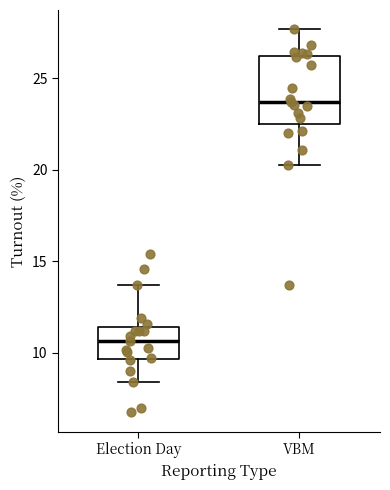

Reading left to right, transcribe this box plot: for each box, give where its median line is, the range the box spans, and where its two whiskers end, as read against the y-axis. The values are not printed on the chart, so give them approximately, as read against the axis.

Election Day: median 10.5, box 9.5 to 11.5, whiskers 8.5 to 13.5
VBM: median 23.5, box 22.5 to 26.0, whiskers 20.5 to 27.5